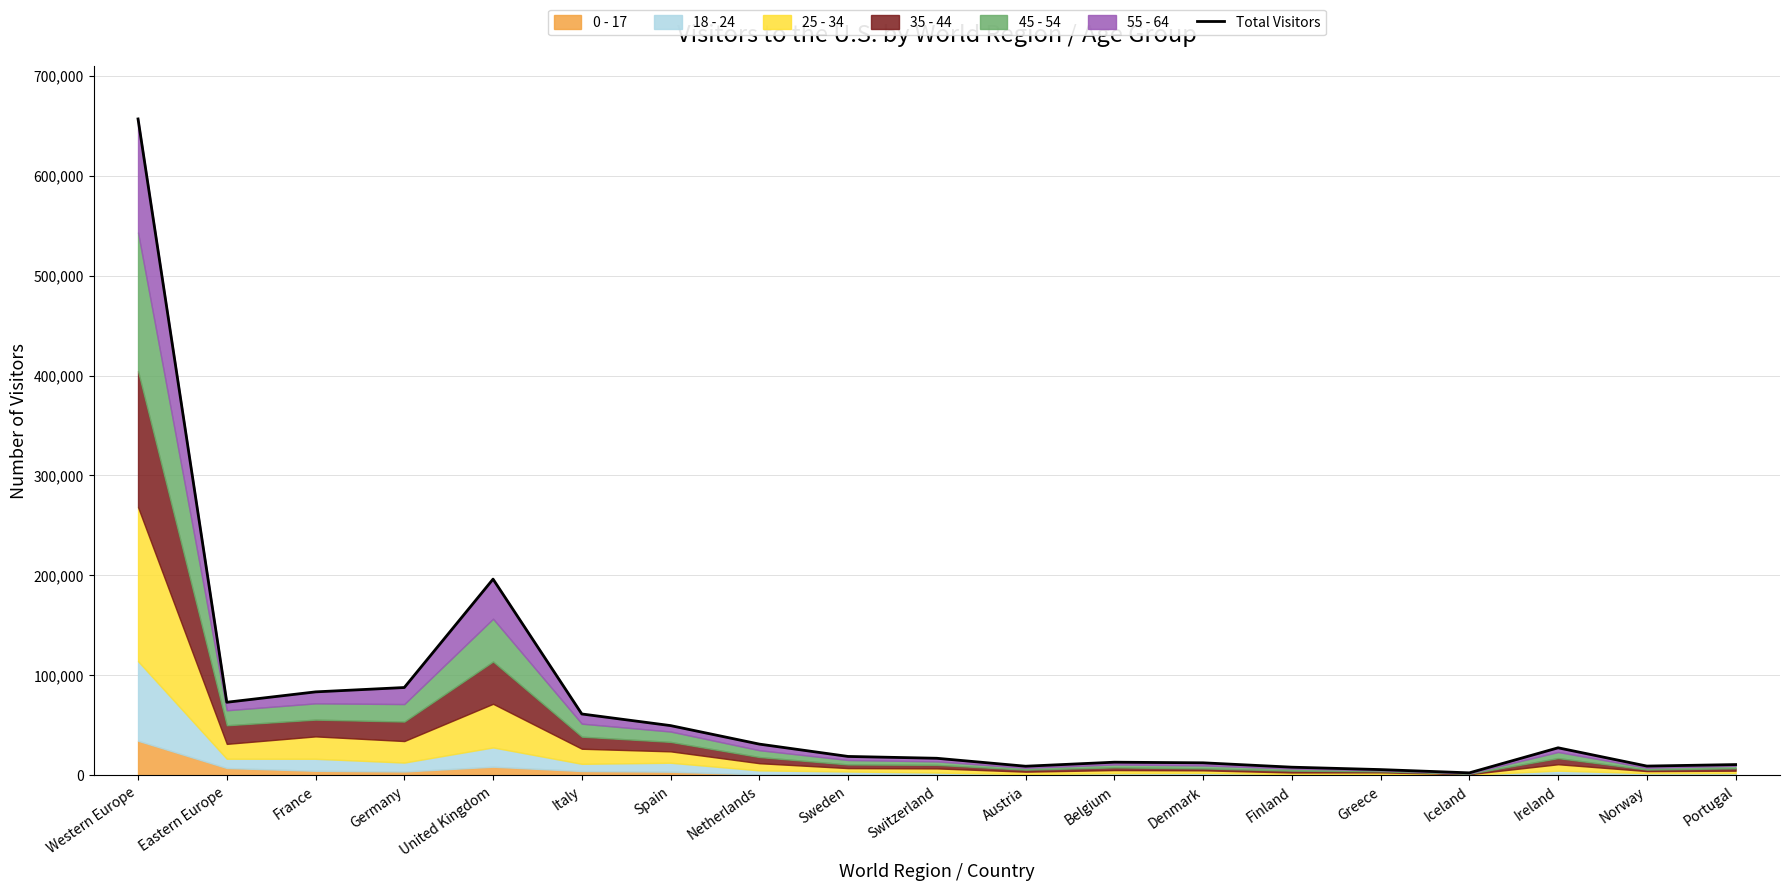

At which label does the data first exceed 18947?

Western Europe